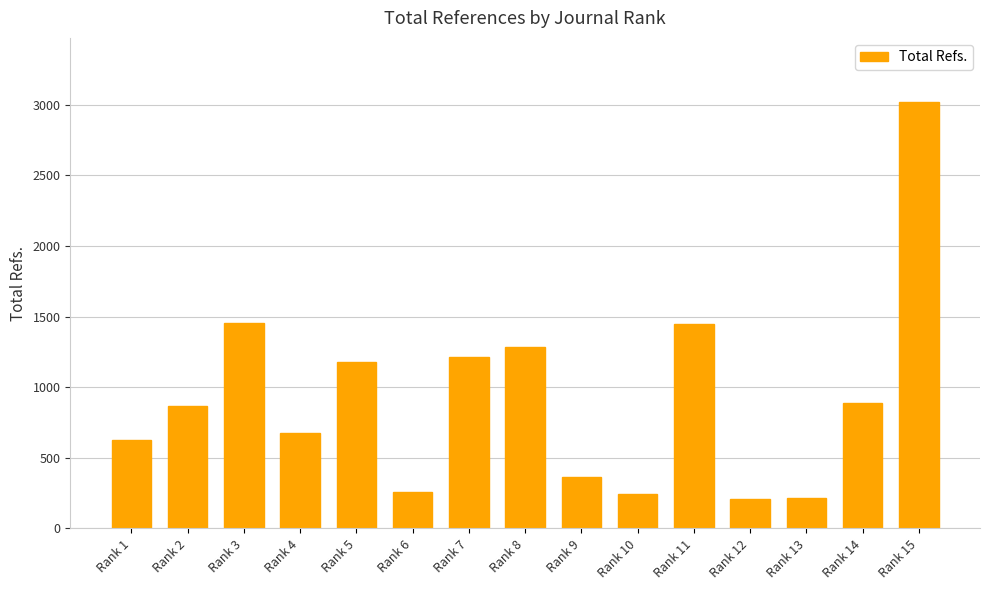

The value at Rank 4 is 1170. True or false?

False